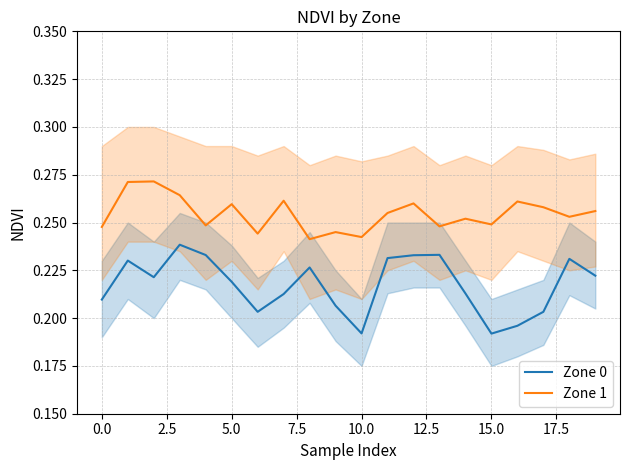

True or false: Zone 1 and Zone 0 cross at least once.

False